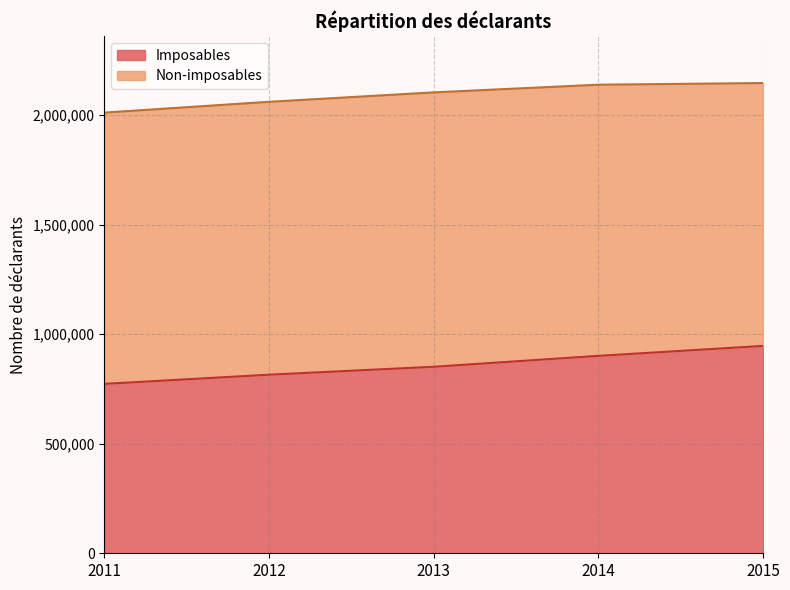

What value does the data have at 2011?

773190